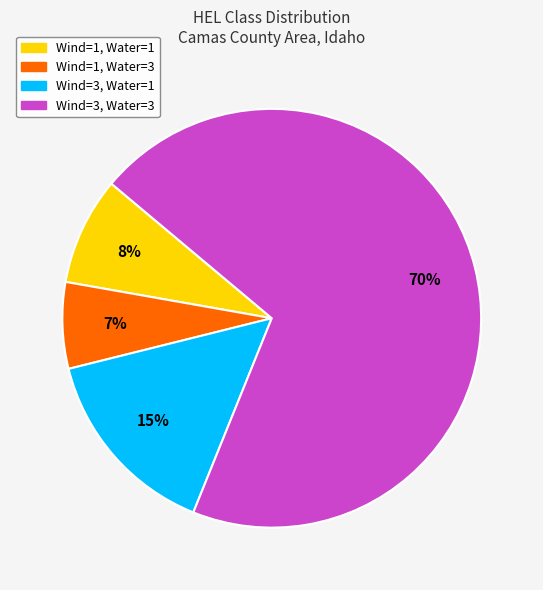

How many slices are in this pie chart?

4